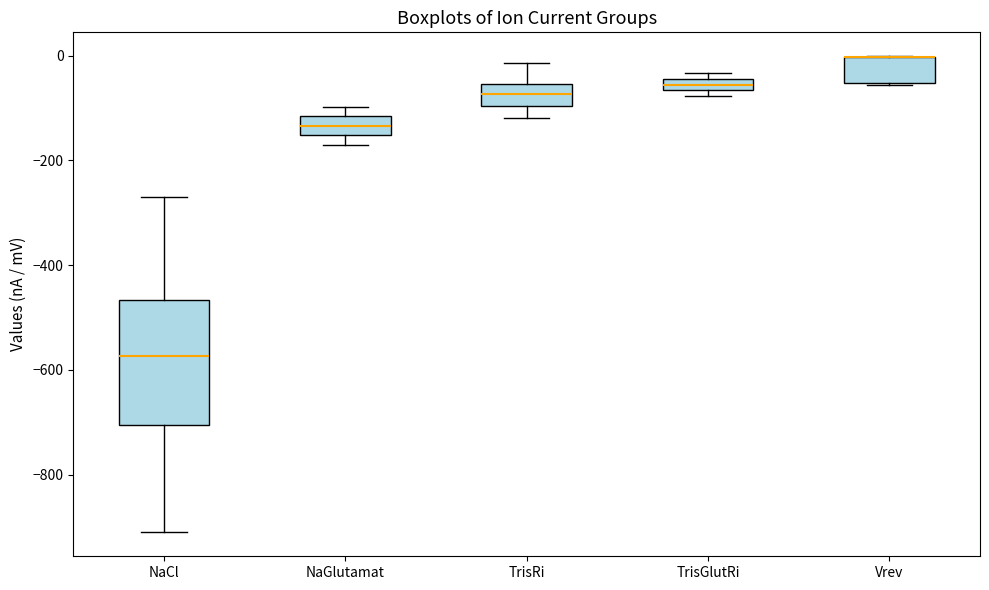

Comparing the boxes themselves (not the whiskers), which one is the tallest?

NaCl